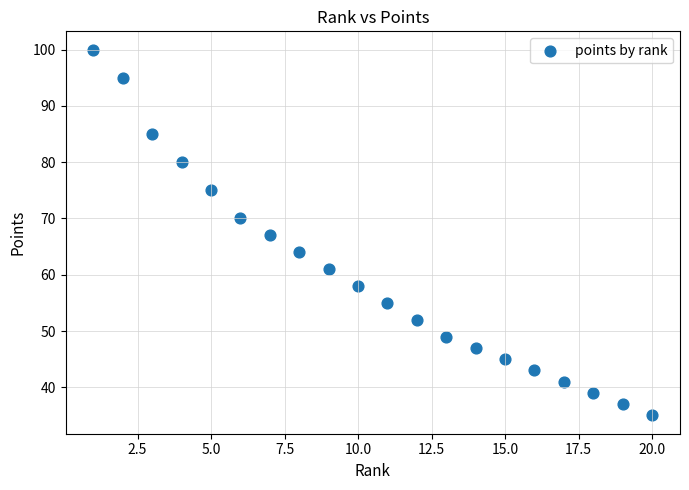

What is the range of X values (max minus min)?

19